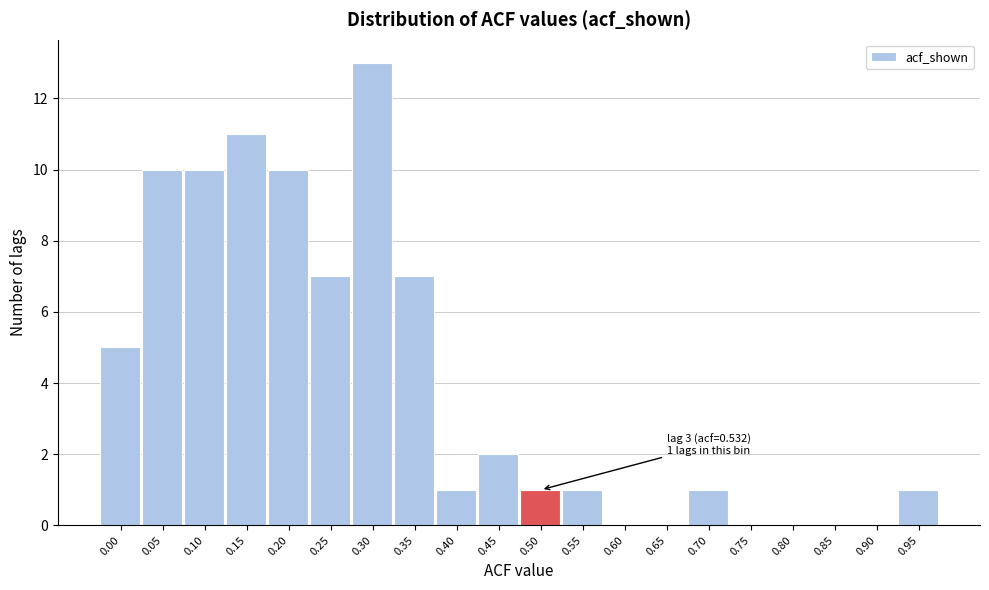

Reading left to right, transcribe all the data shown in this chart.

0.00=5	0.05=10	0.10=10	0.15=11	0.20=10	0.25=7	0.30=13	0.35=7	0.40=1	0.45=2	0.50=1	0.55=1	0.60=0	0.65=0	0.70=1	0.75=0	0.80=0	0.85=0	0.90=0	0.95=1